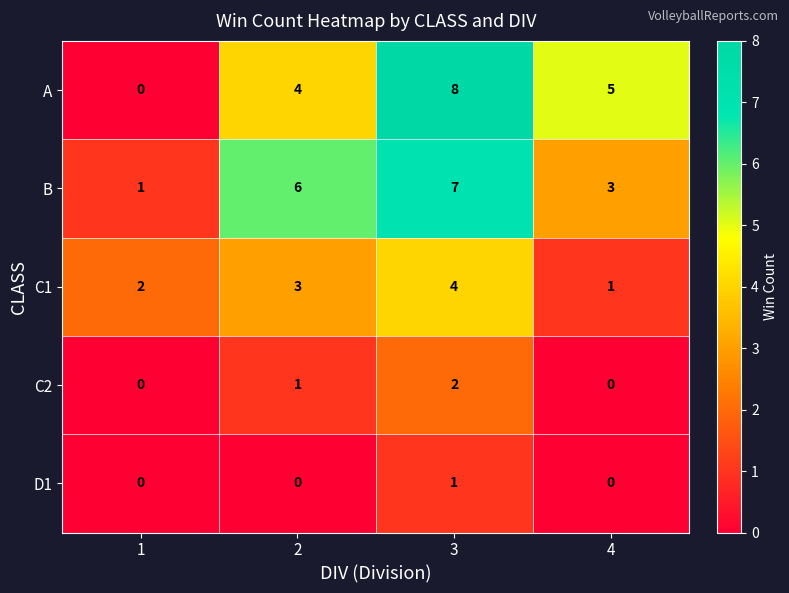

What is the sum of the B values at 2 and 3?

13